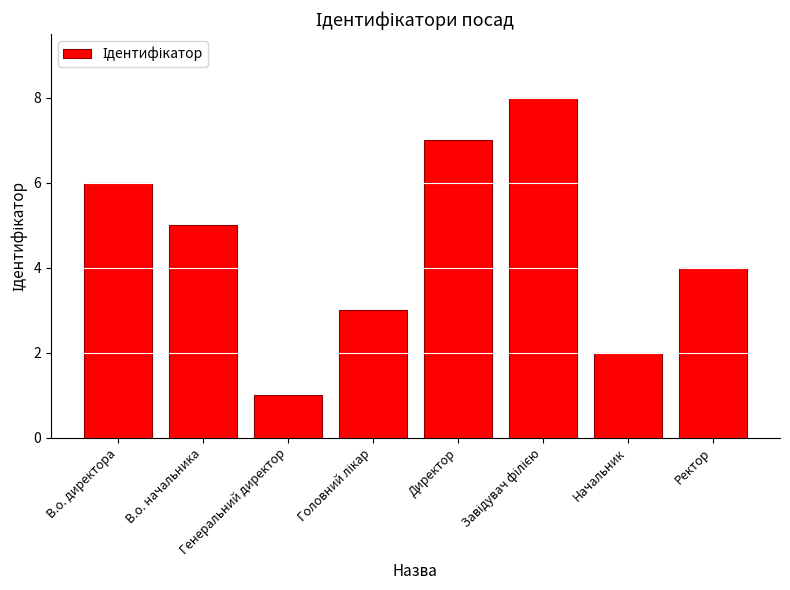

What is the value of the 4th bar from the left?

3